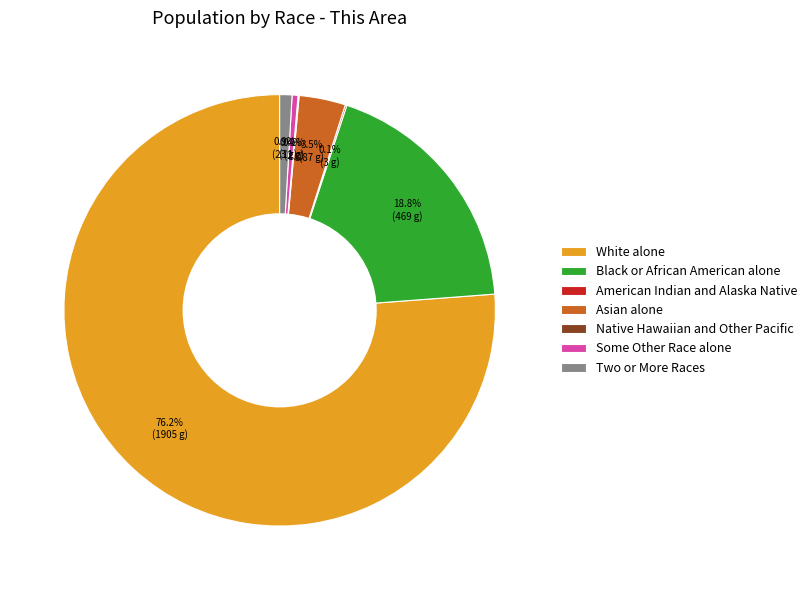

To the nearest percent, what percentage of the pie is Two or More Races?

1%